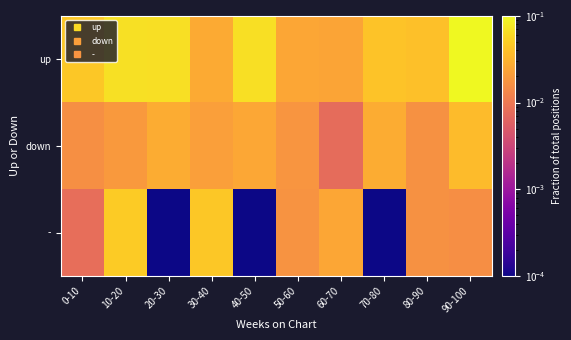

Between 60-70 and 70-80, which series saw the biggest shift?

-